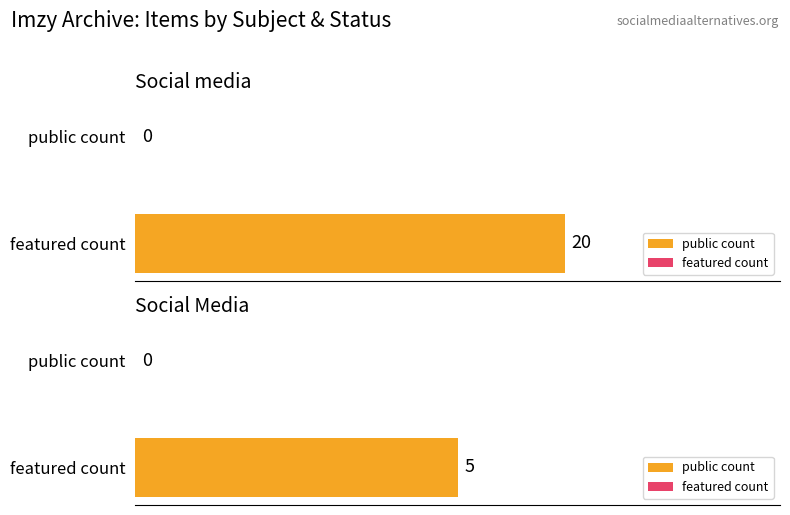

Are the bars horizontal?

Yes